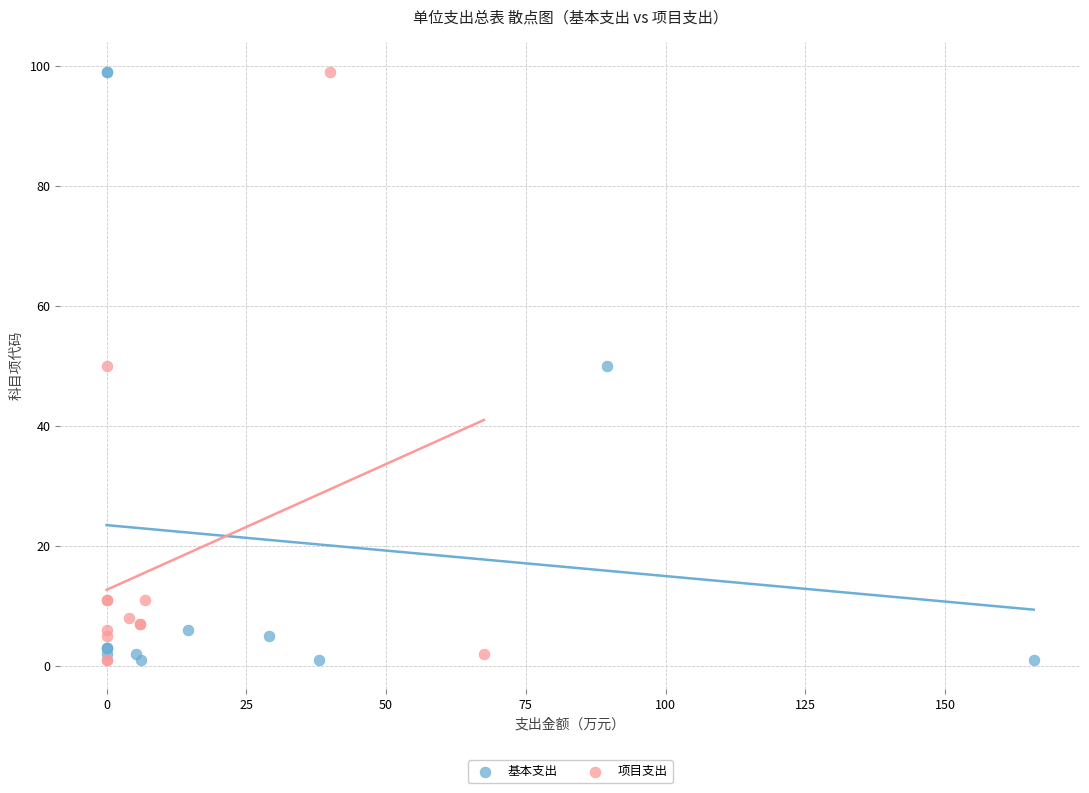

What are all the series names shown in the legend?

基本支出, 项目支出